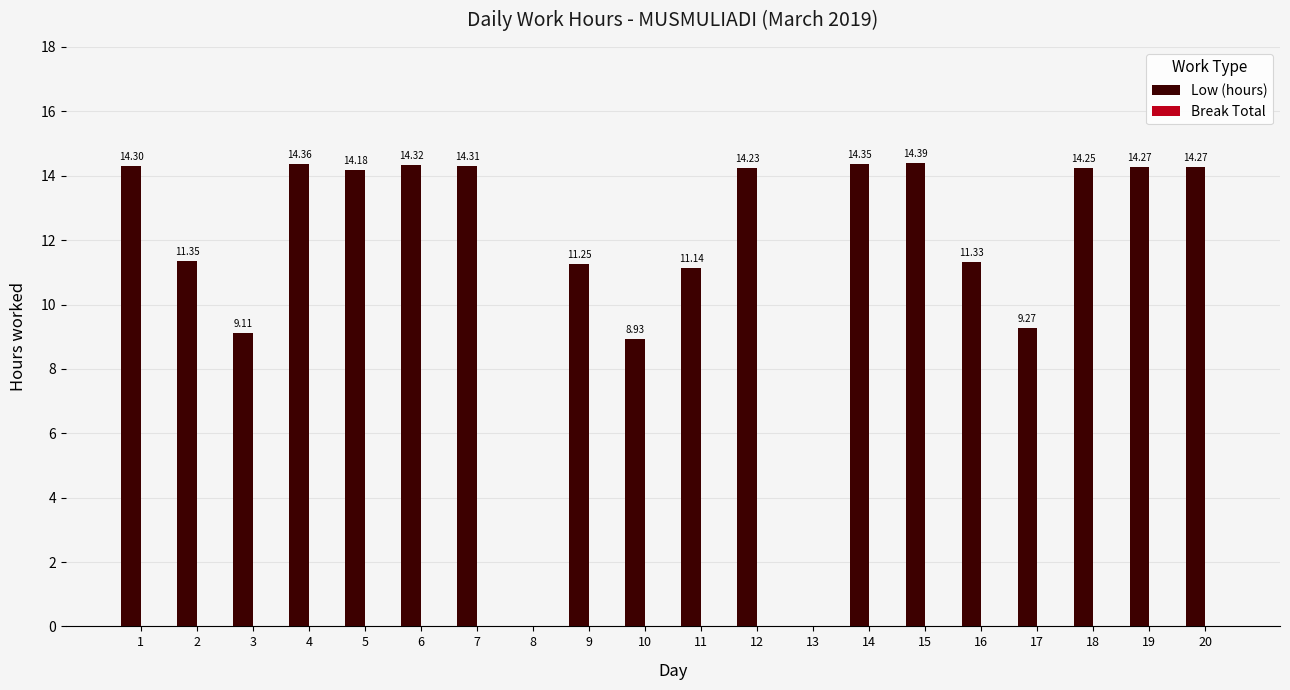

What is the sum of the values at 10 and 4?

23.3